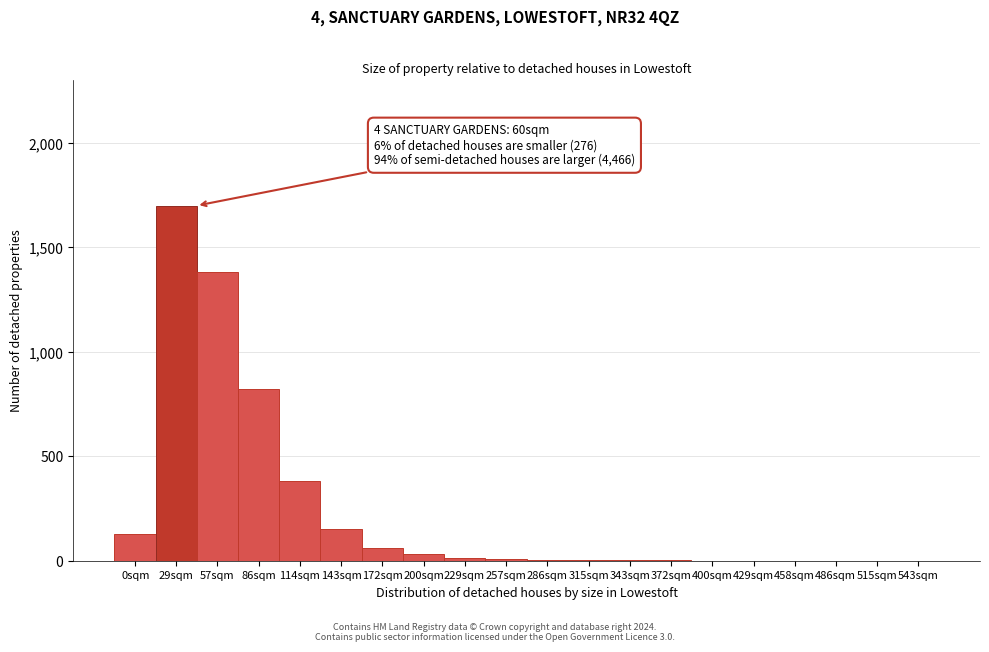

Which has a higher value, 172sqm or 0sqm?

0sqm